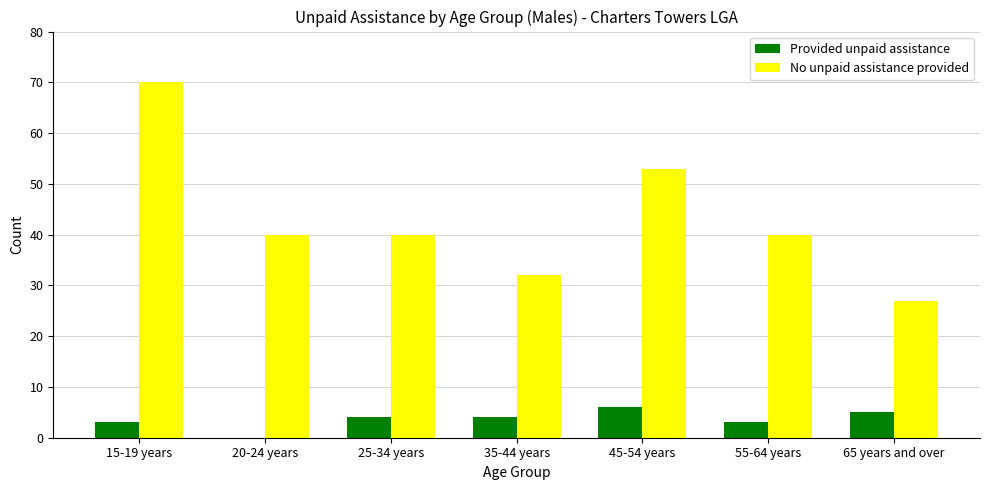

What is the sum of all No unpaid assistance provided values?

302